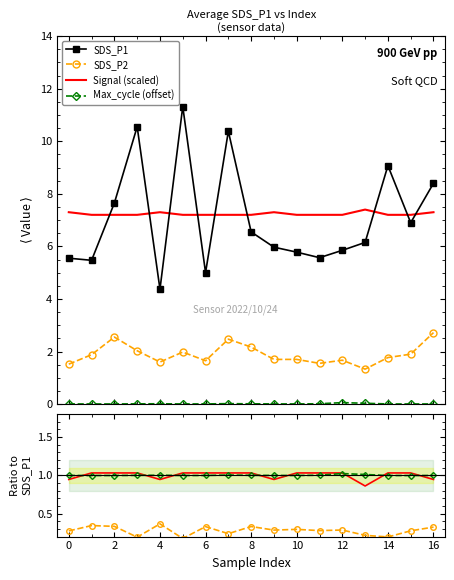

True or false: SDS_P2 and Signal (scaled) cross at least once.

False